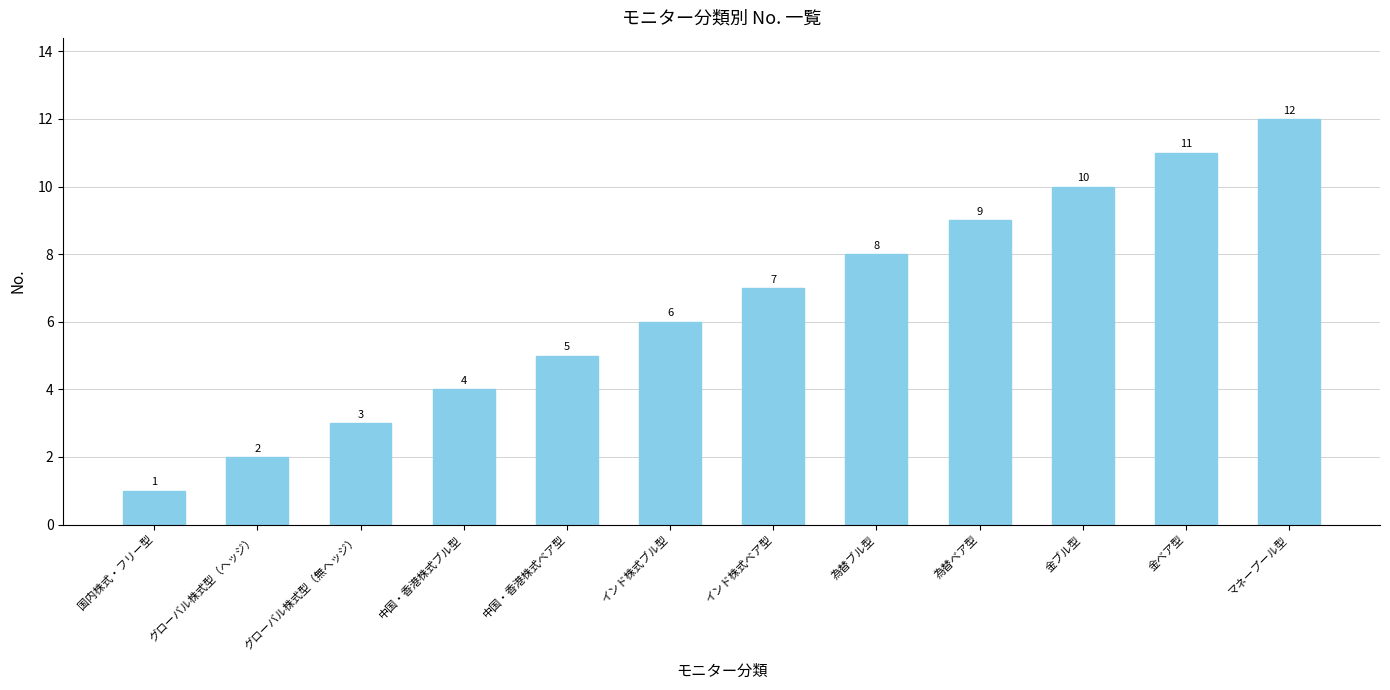

What is the maximum value shown in the chart?

12